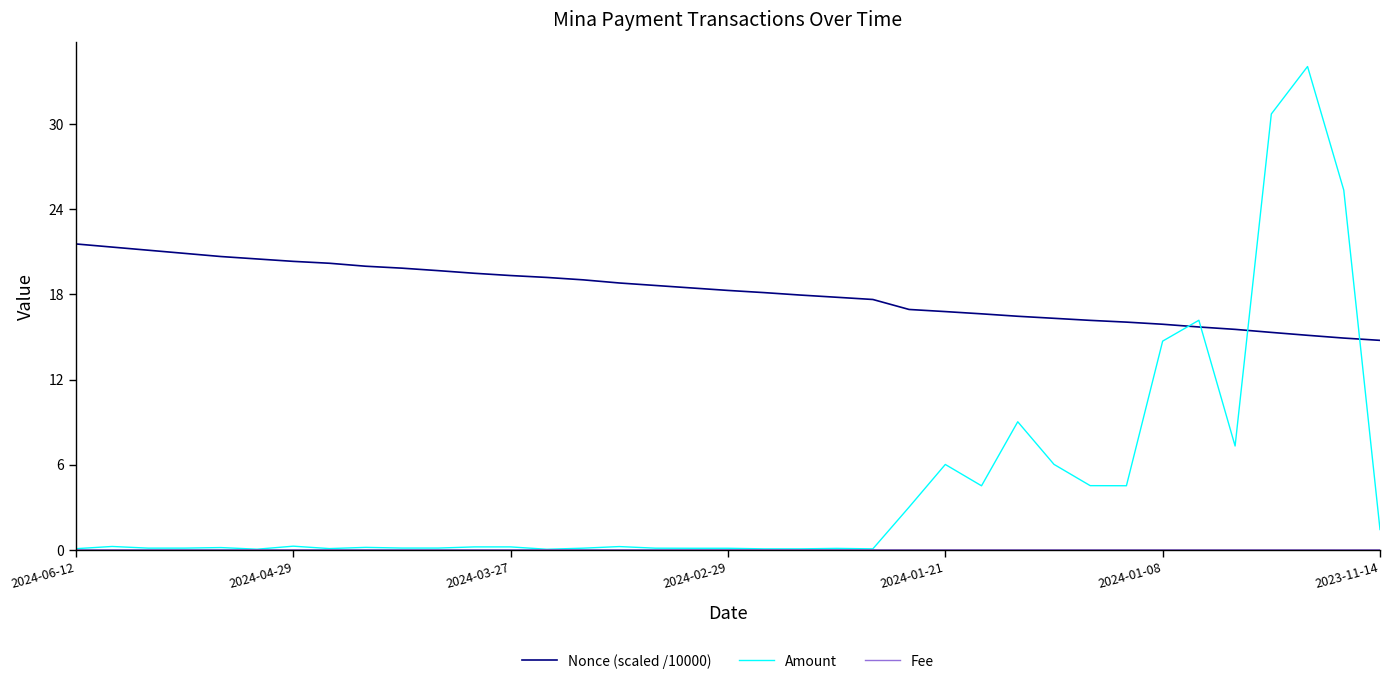

True or false: Amount and Nonce (scaled /10000) intersect in this chart.

True